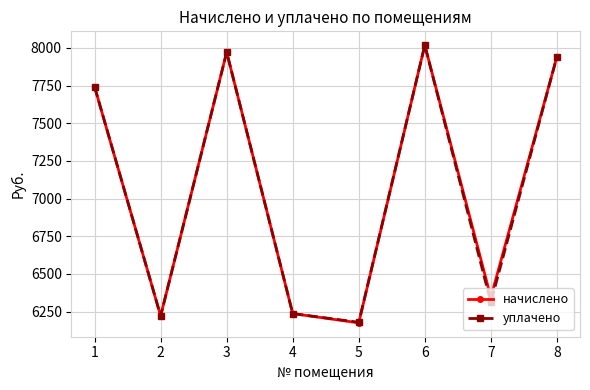

What is the value of the начислено point at the 6th from the left?

8017.9